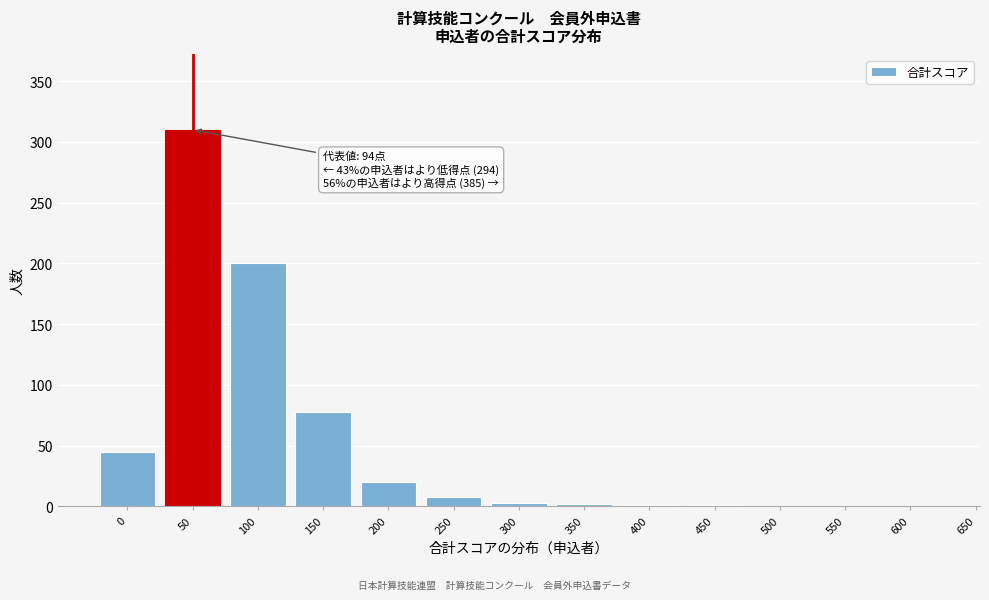

What is the greatest value displayed?

310